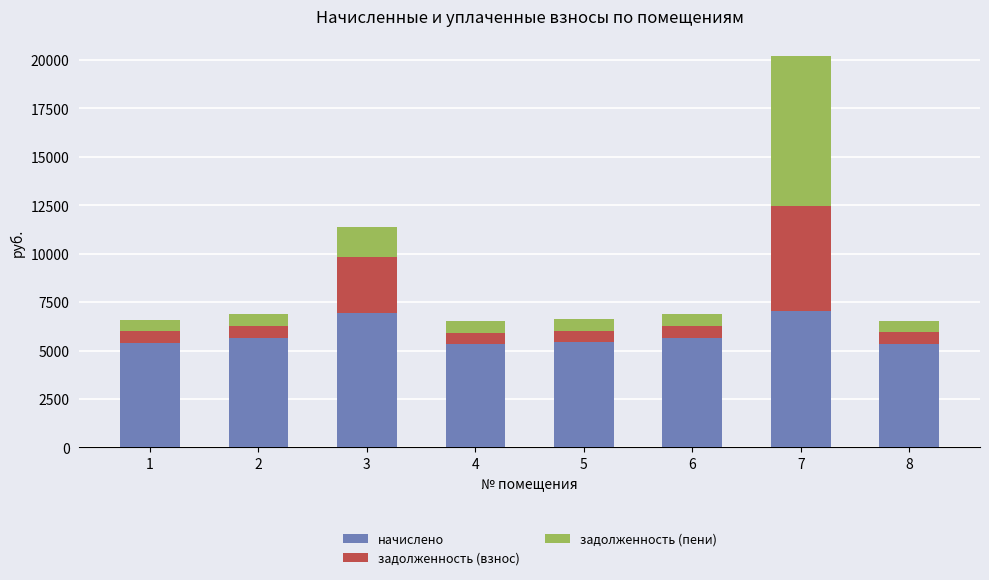

The начислено series shows 9391.5 at 3. True or false?

False